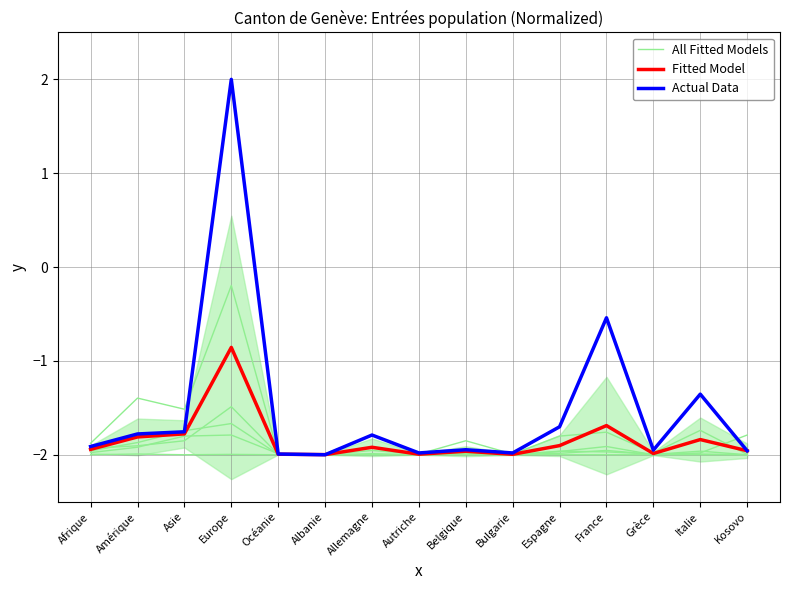

Which series has the largest total across all categories?

All Fitted Models